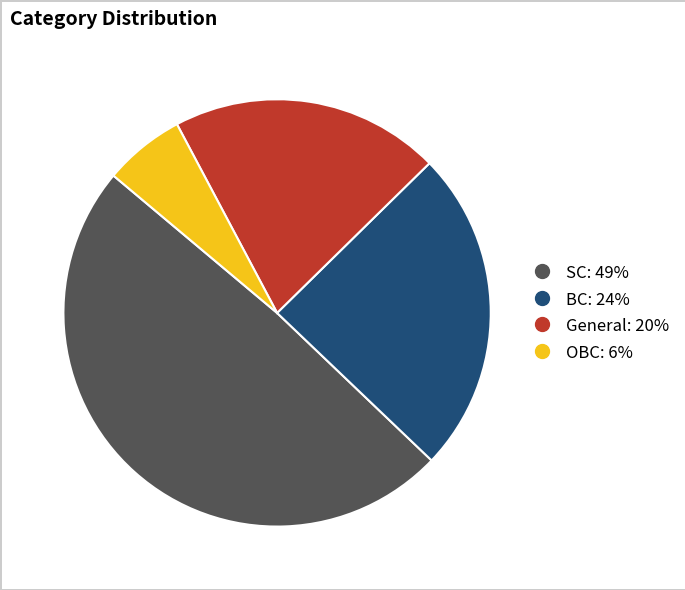

Does any single category account for the majority?

No